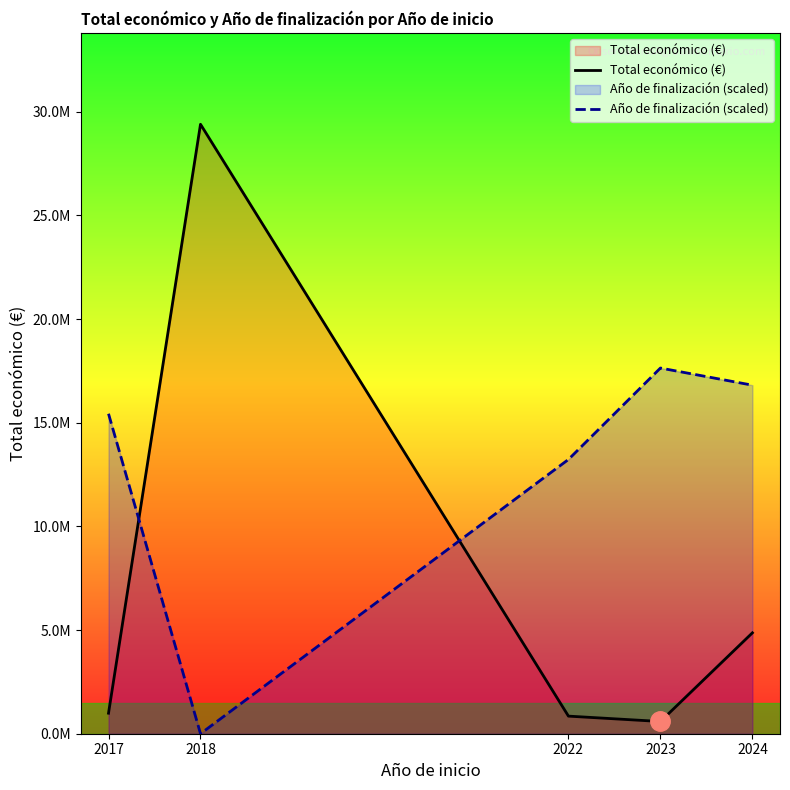

What is the difference between the Año de finalización (scaled) values at 2023 and 2022?

4408952.7